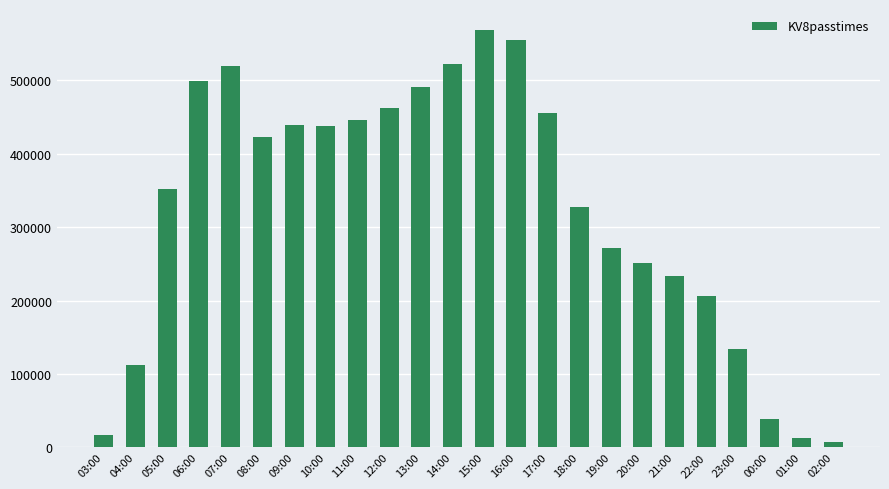

What is the difference between the maximum and minimum values?

561845